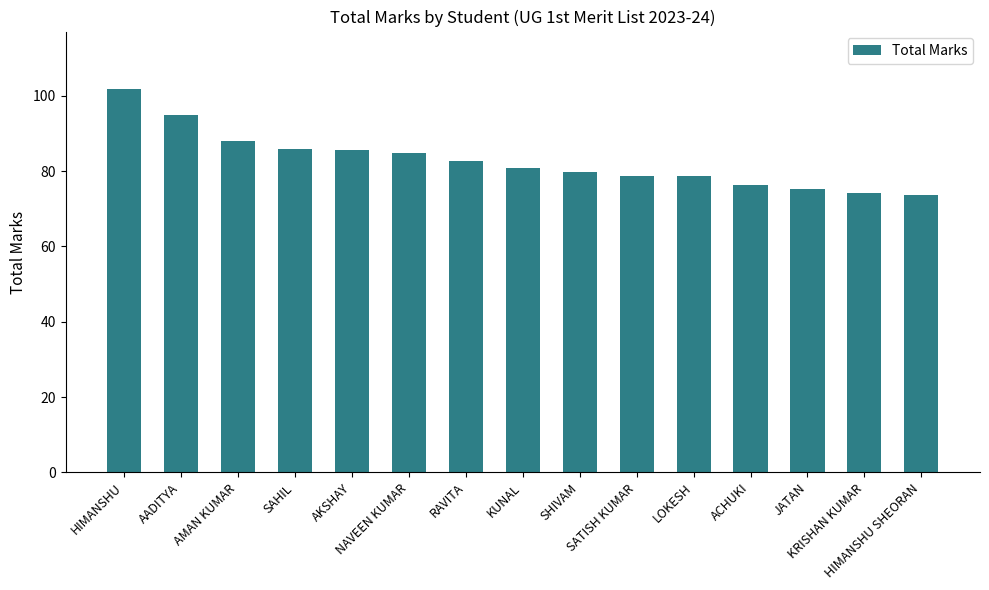

What is the ratio of the value at SAHIL to the value at SATISH KUMAR?

1.1